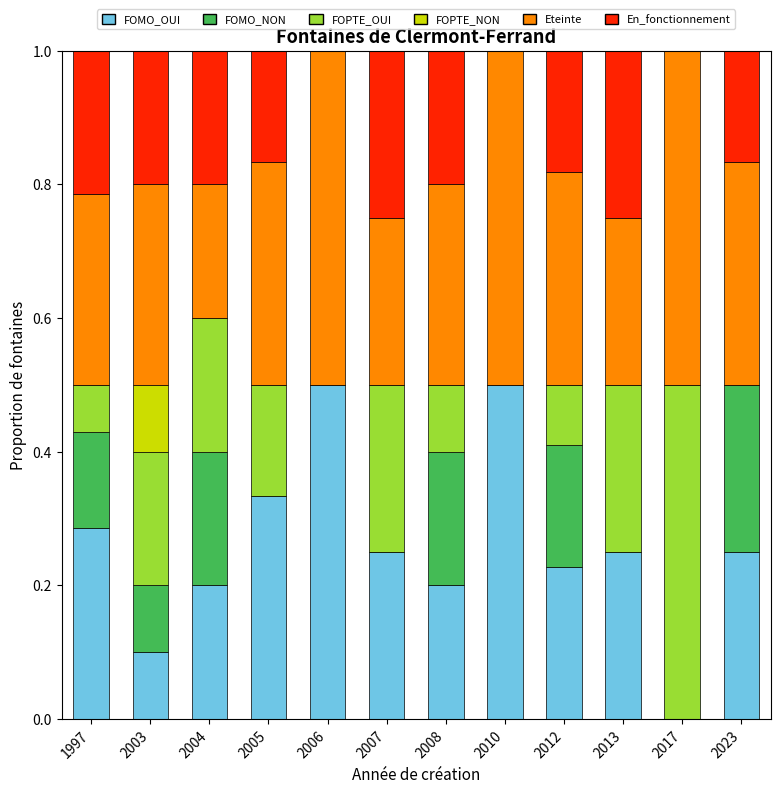

What is the total value across all series at 1997?

1.0